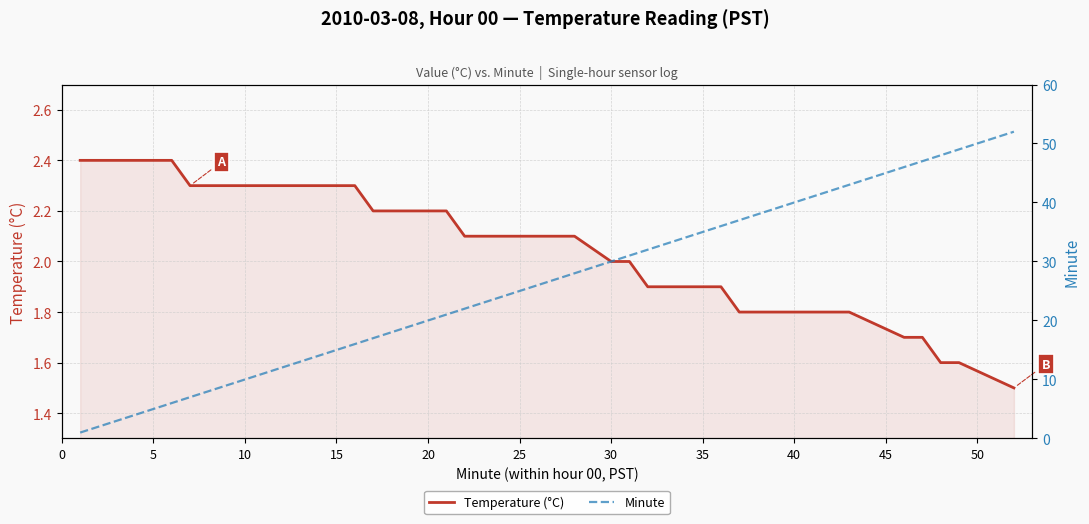

What is the lowest value of the Temperature (°C) series?

1.5